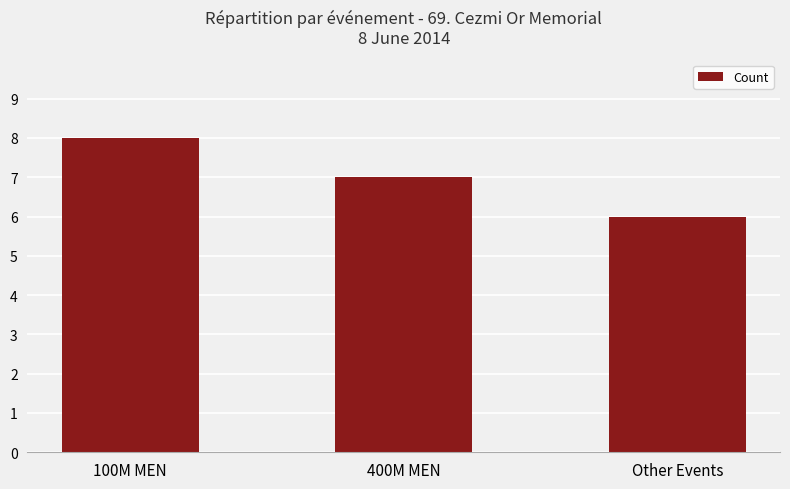

Is it true that the value at 400M MEN is 7?

True